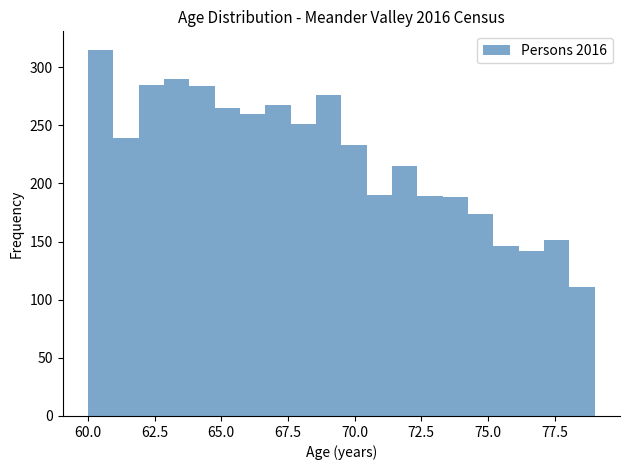

Around what value on the x-axis is the tallest bar? Give the approximate position of its centre, as read against the axis.

60.5